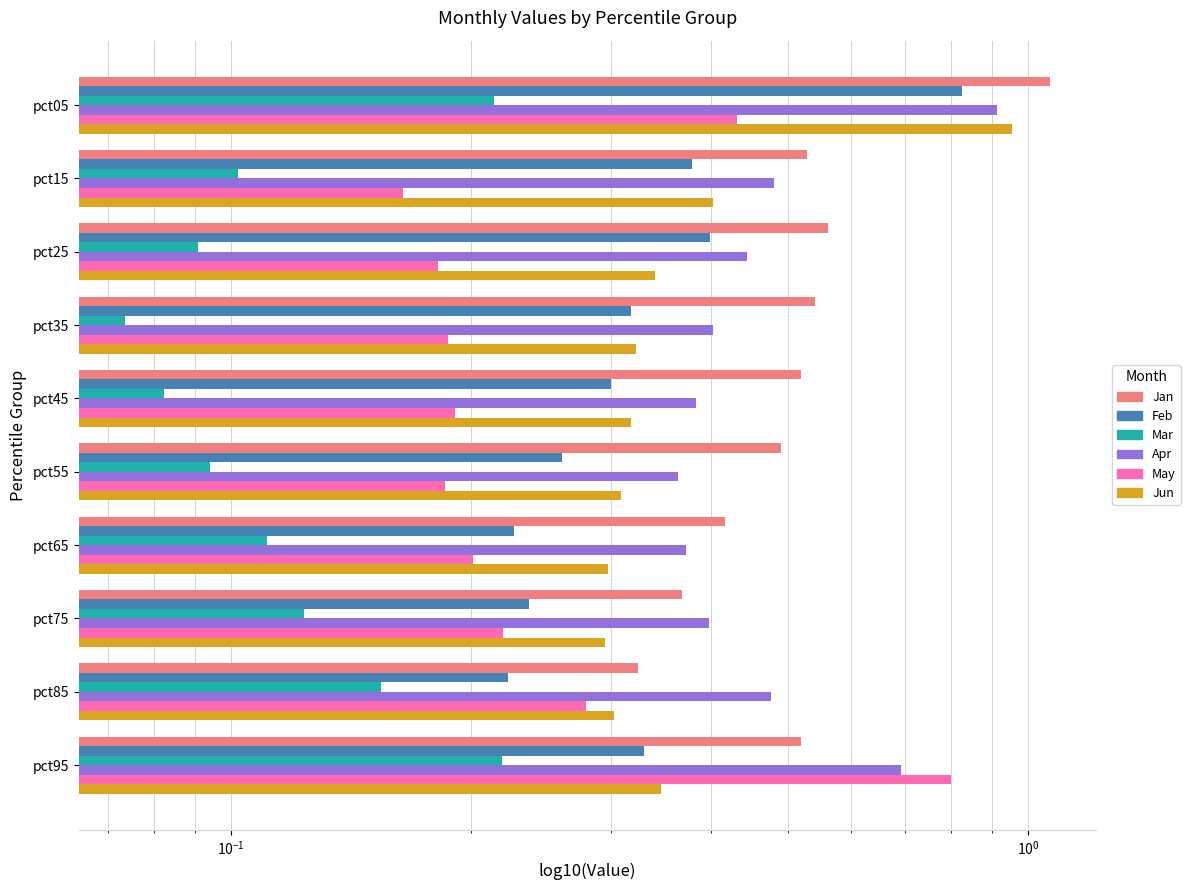

How many Feb values are between 0 and 1?

10